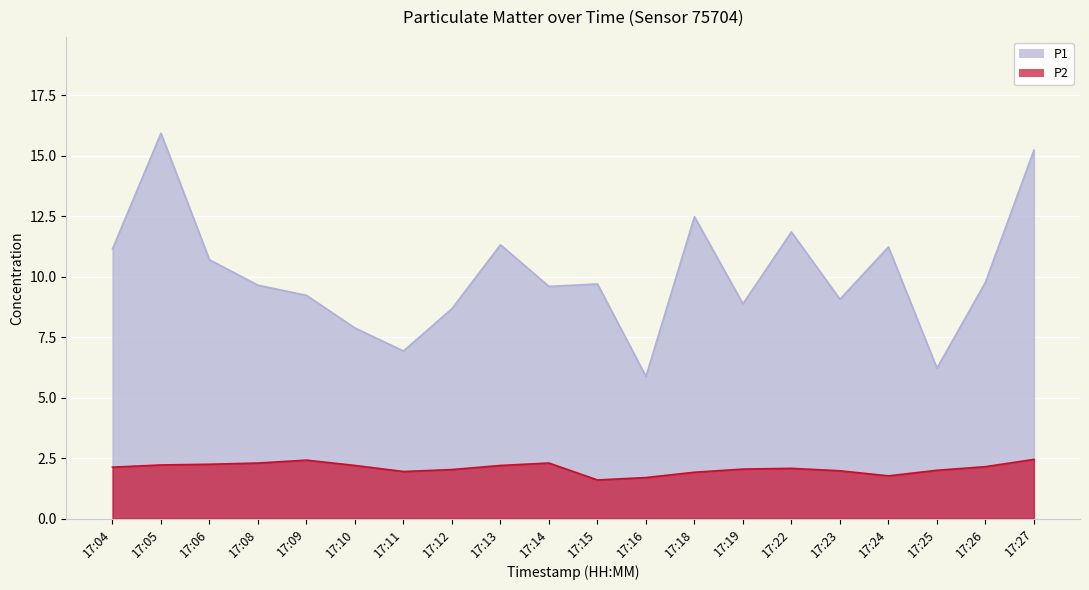

Which series changed the most between 17:04 and 17:26?

P1